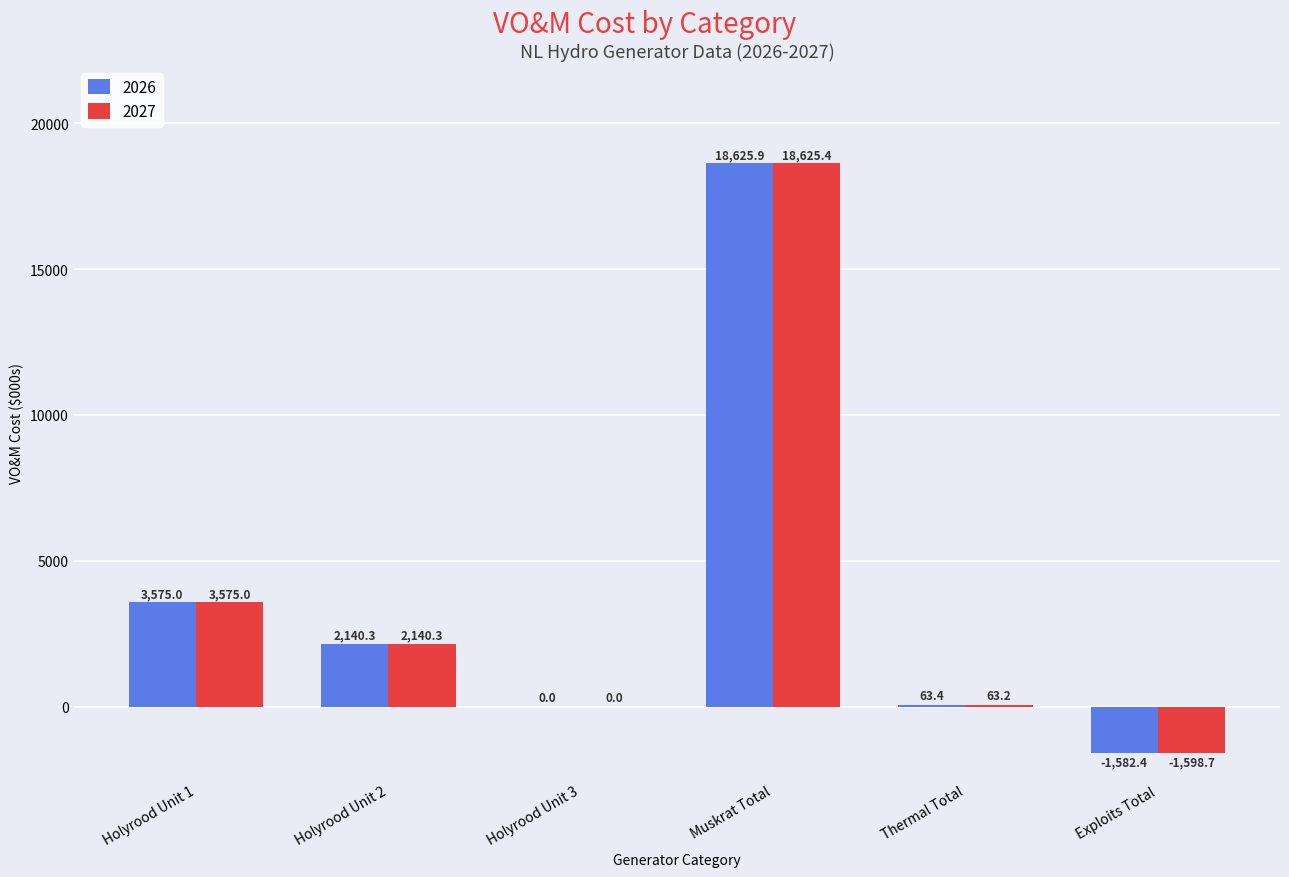

How many data points in 2026 are above 2140?

3